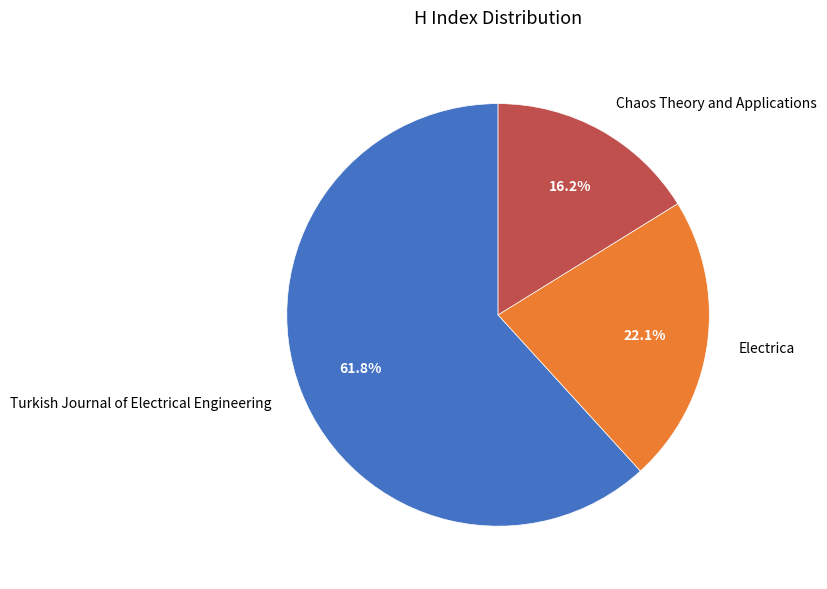

Is there a majority slice in this chart?

Yes